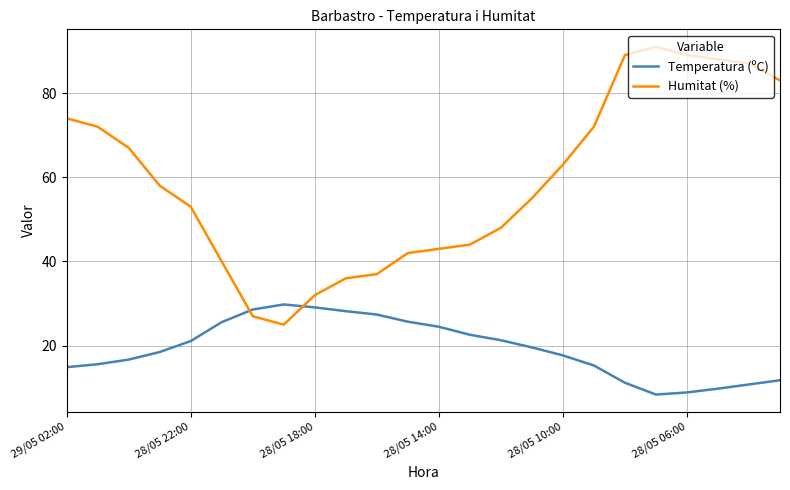

Which series has the largest total across all categories?

Humitat (%)